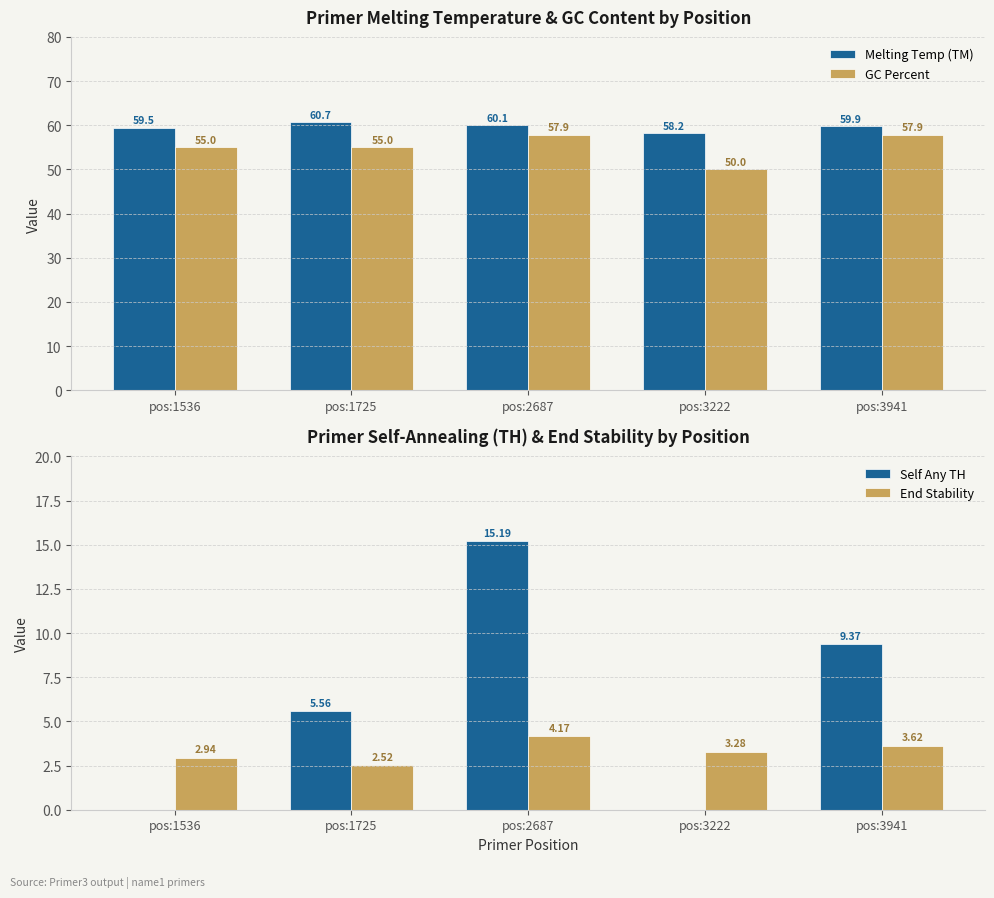

How many series are shown in this chart?

4